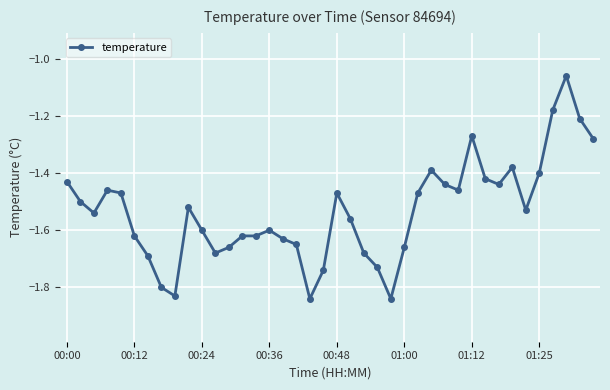

What is the difference between the second highest and minimum values?

0.7